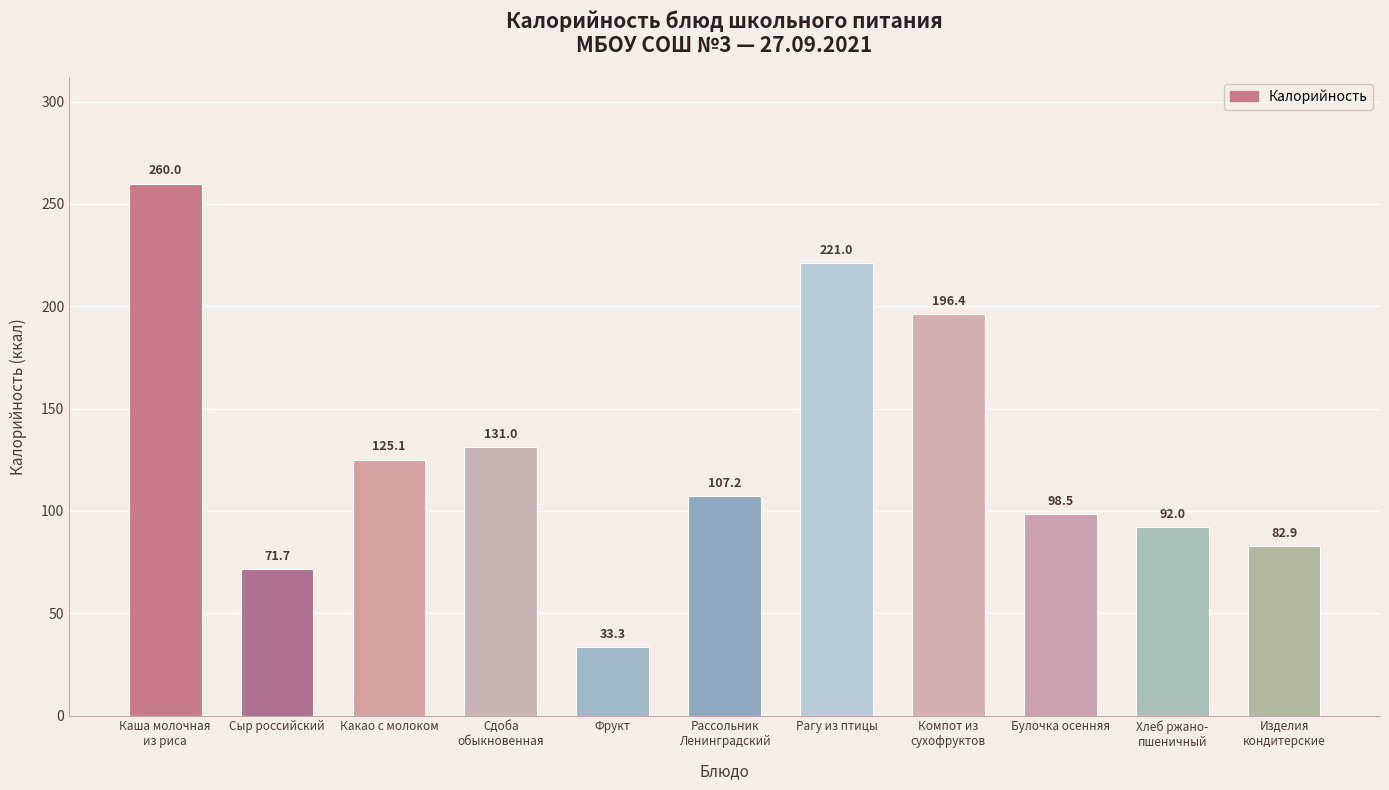

What is the label of the 4th bar from the right?

Компот из
сухофруктов